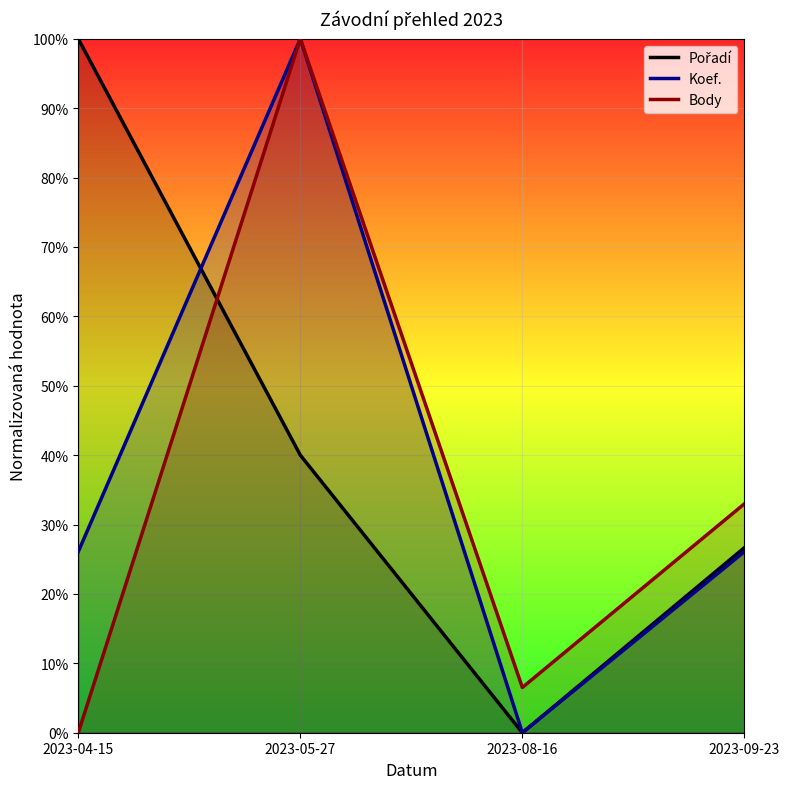

Which series has the widest spread of values?

Pořadí